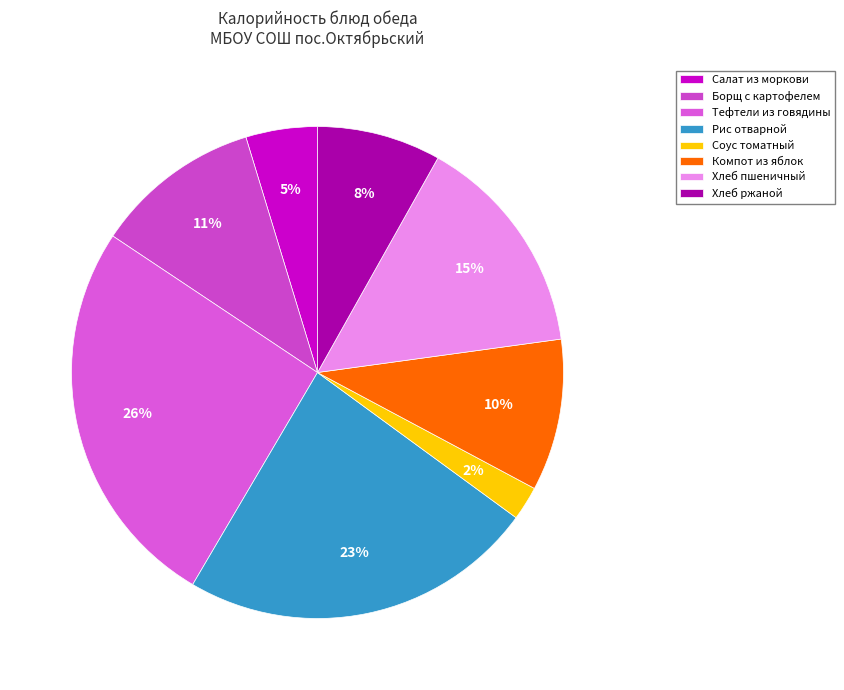

What is the total percentage of Компот из яблок and Борщ с картофелем?

20.9%